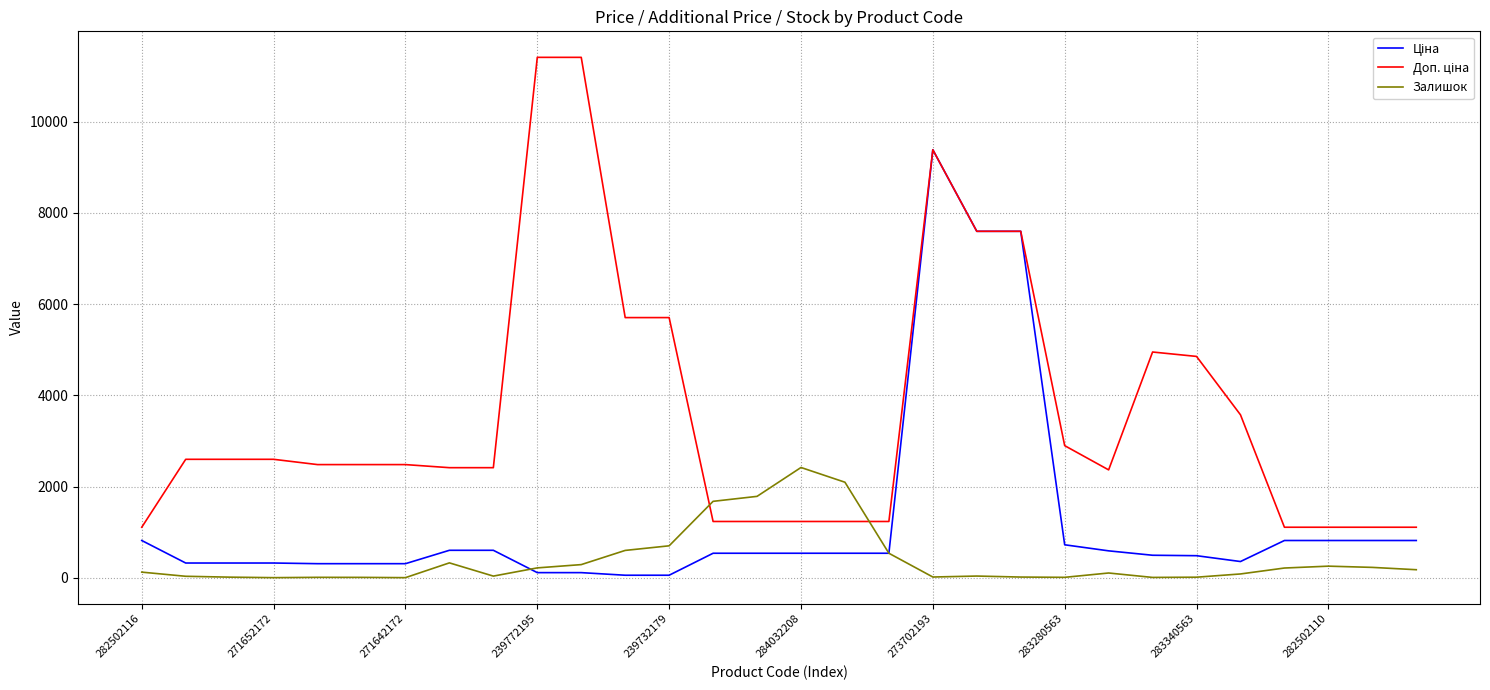

What is the greatest value displayed?

11410.0